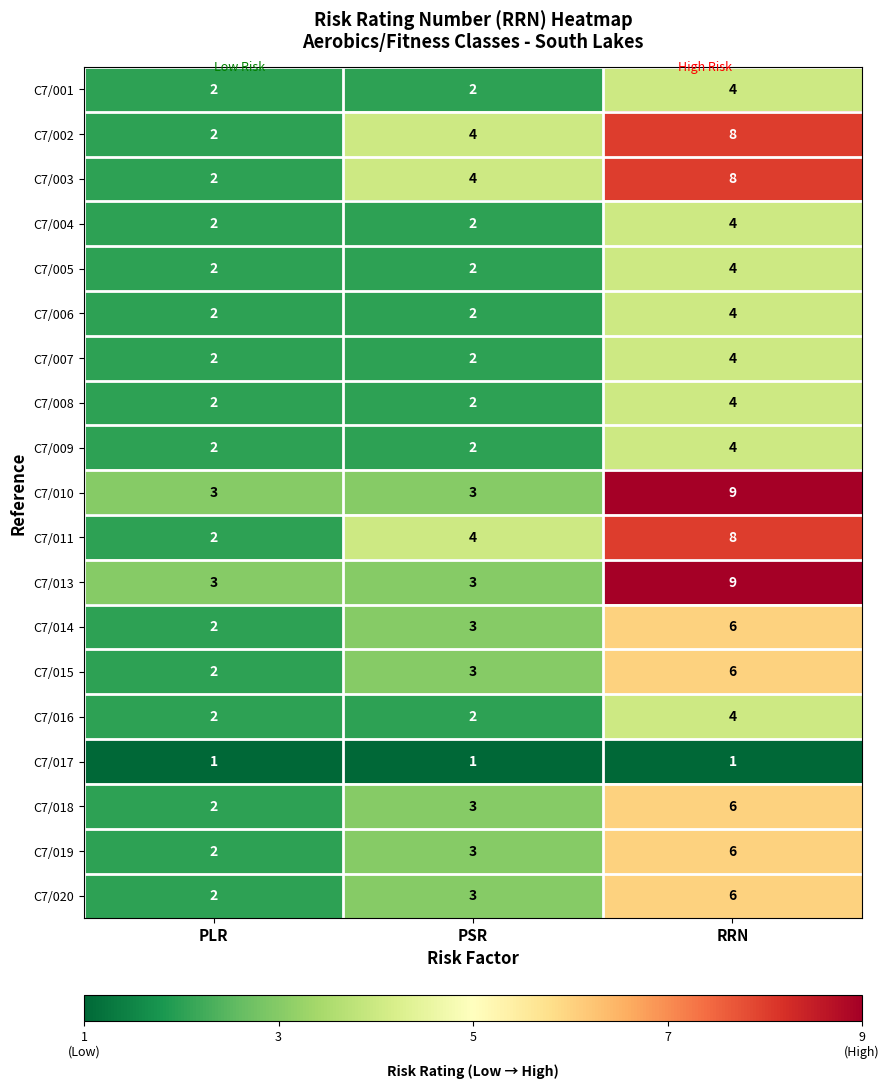

What is the sum of the C7/007 values at RRN and PSR?

6